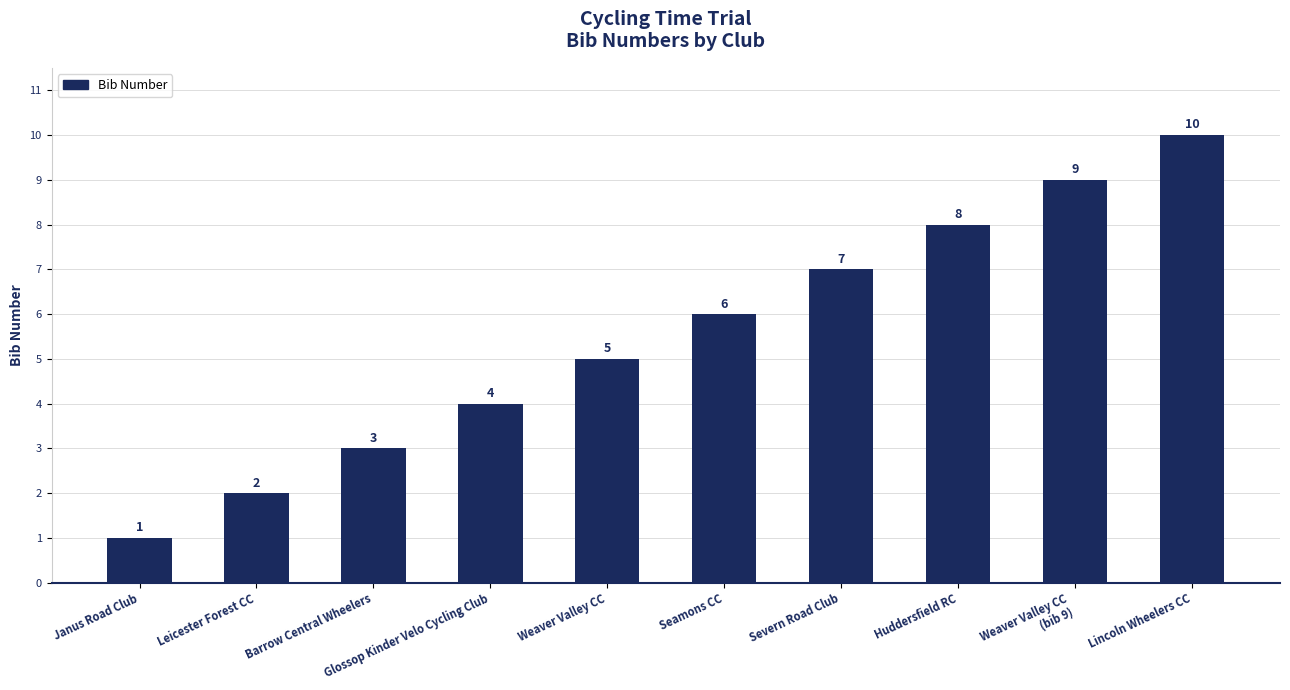

How many values are below 6?

5